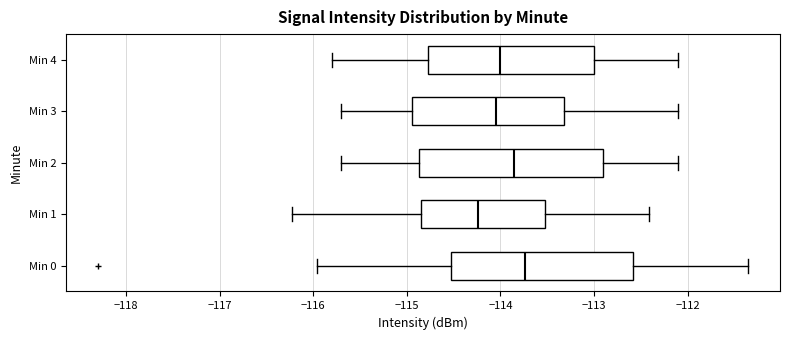

Reading bottom to top, transcribe this box plot: for each box, give where its median line is, the range the box spans, and where its two whiskers end, as read against the x-axis. The values are not printed on the chart, so give them approximately, as read against the axis.

Min 0: median -113.7, box -114.5 to -112.6, whiskers -116.0 to -111.4
Min 1: median -114.2, box -114.8 to -113.5, whiskers -116.2 to -112.4
Min 2: median -113.8, box -114.9 to -112.9, whiskers -115.7 to -112.1
Min 3: median -114.0, box -114.9 to -113.3, whiskers -115.7 to -112.1
Min 4: median -114.0, box -114.8 to -113.0, whiskers -115.8 to -112.1